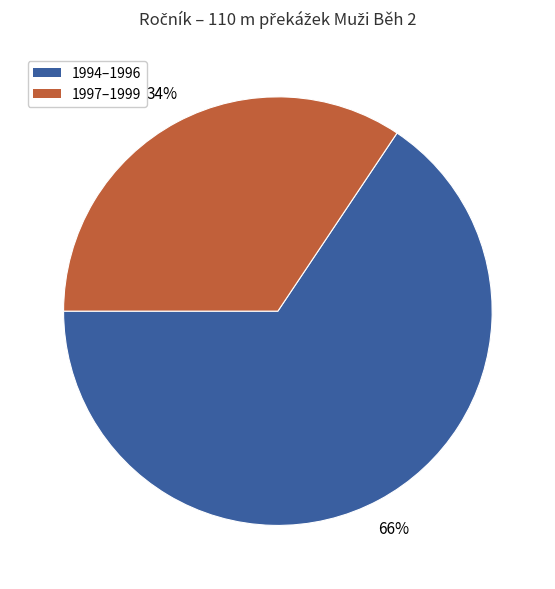

To the nearest percent, what is the average slice percentage?

50%